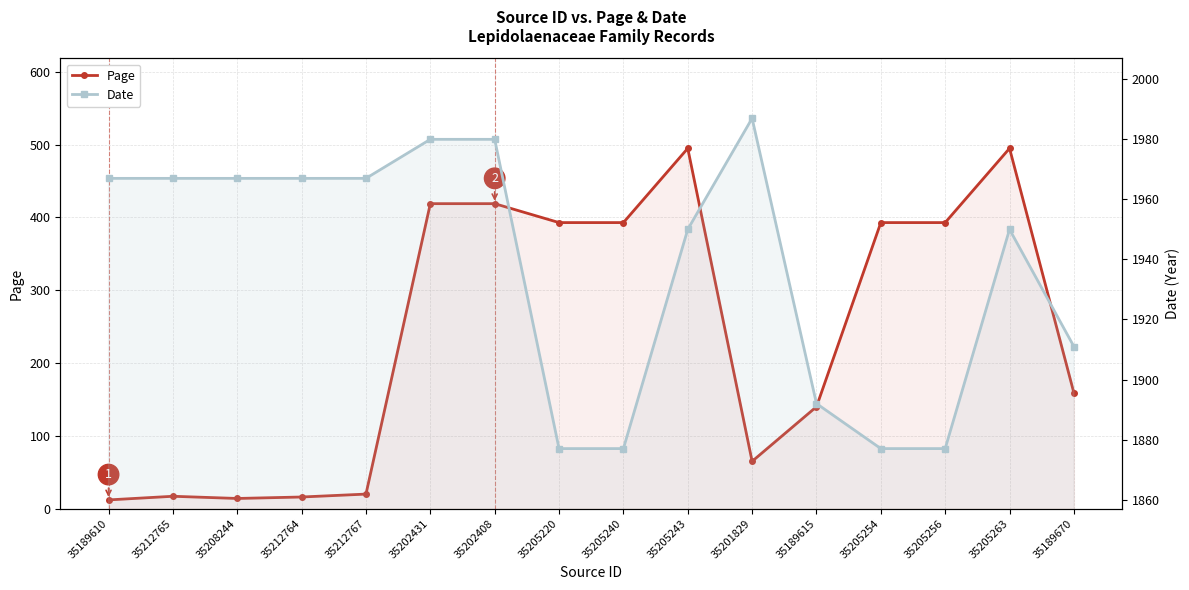

In Page, how many points are lower than both neighbors (excluding endpoints)?

2